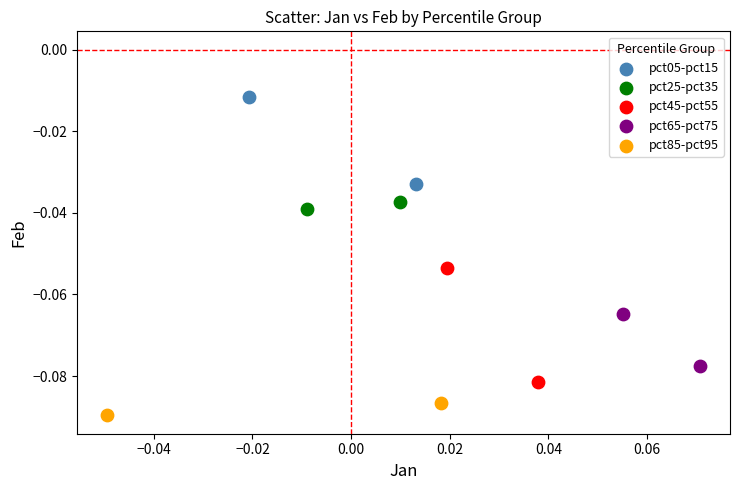

Which series reaches the minimum Y coordinate?

pct85-pct95